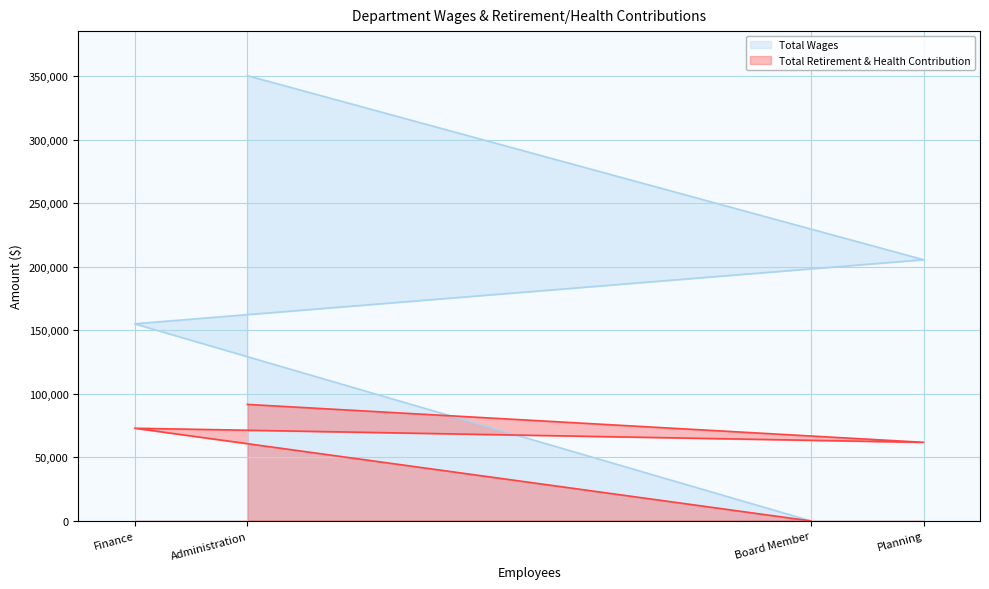

Which has a higher value, Board Member or Finance?

Finance